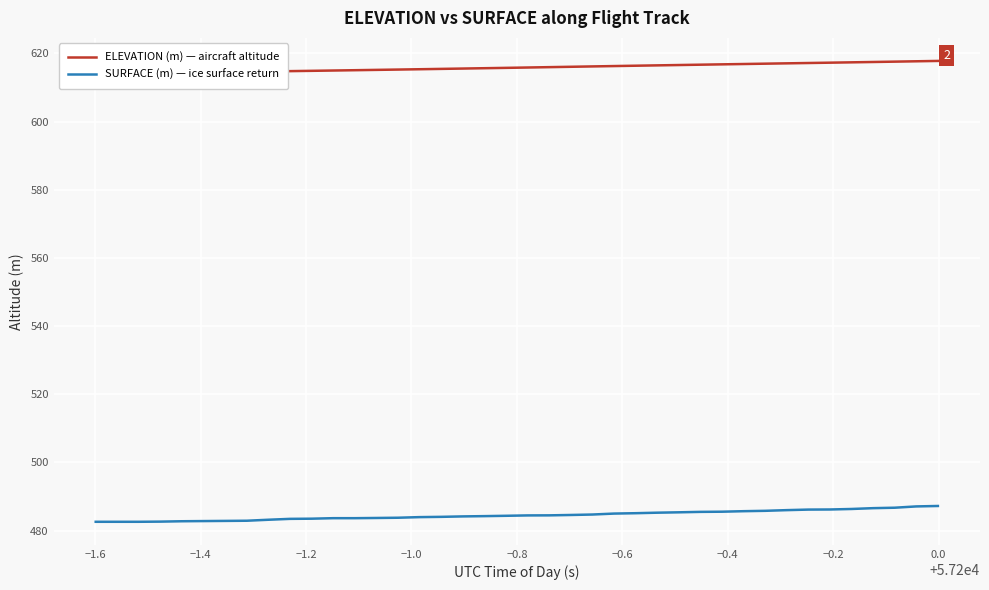

True or false: ELEVATION (m) — aircraft altitude and SURFACE (m) — ice surface return cross at least once.

False